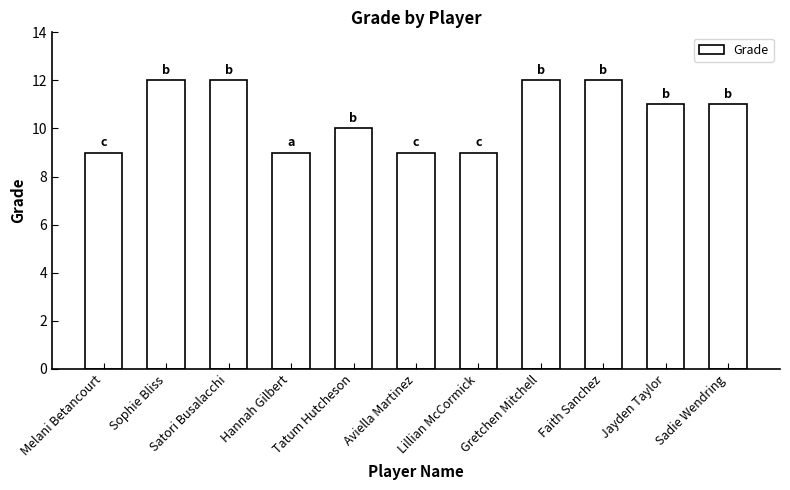

What is the change in value from Tatum Hutcheson to Jayden Taylor?

+1